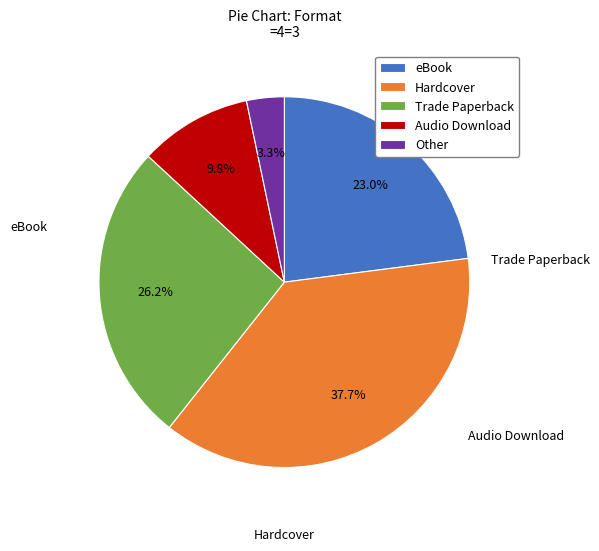

Is it true that Trade Paperback is 33% of the pie?

False